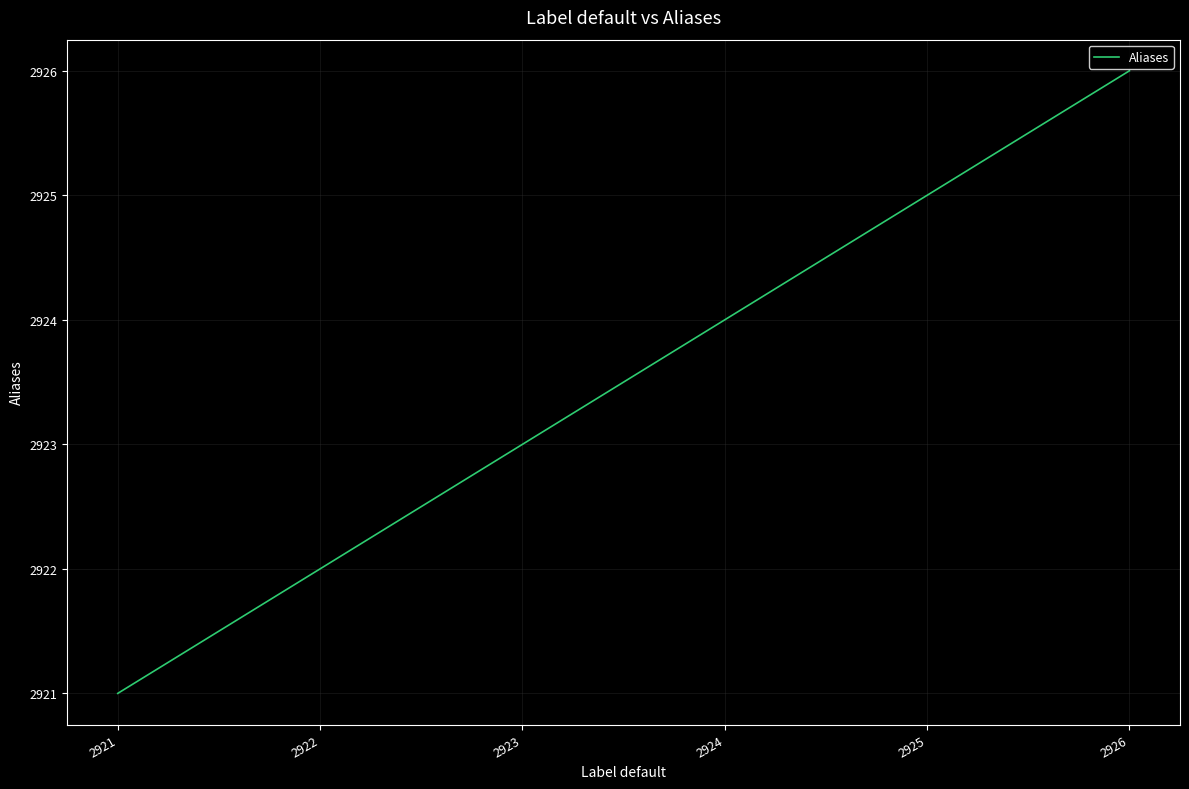

Is this an area chart (filled region under the line)?

No